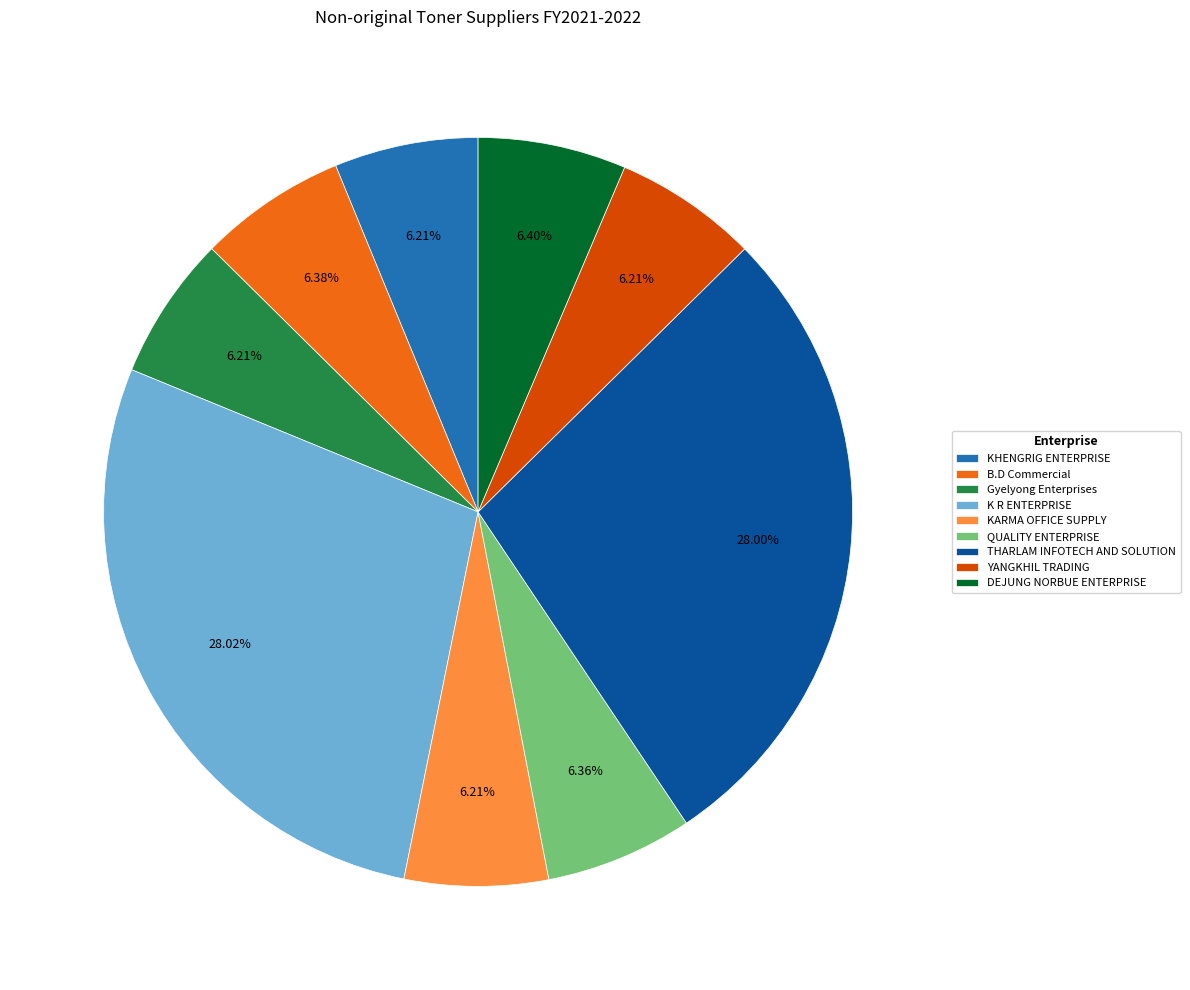

Is it true that KARMA OFFICE SUPPLY is 13% of the pie?

False